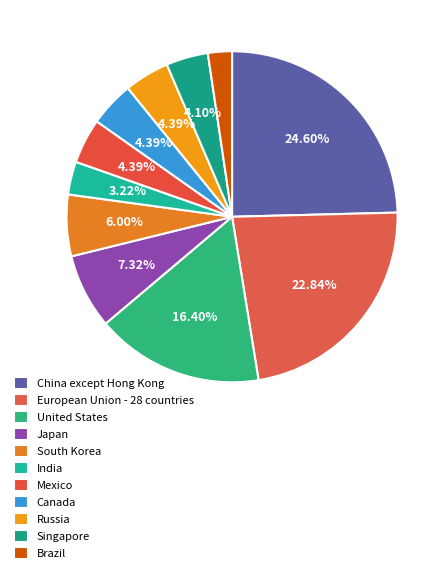

To the nearest percent, what is the difference between the Japan and India slice percentages?

4%